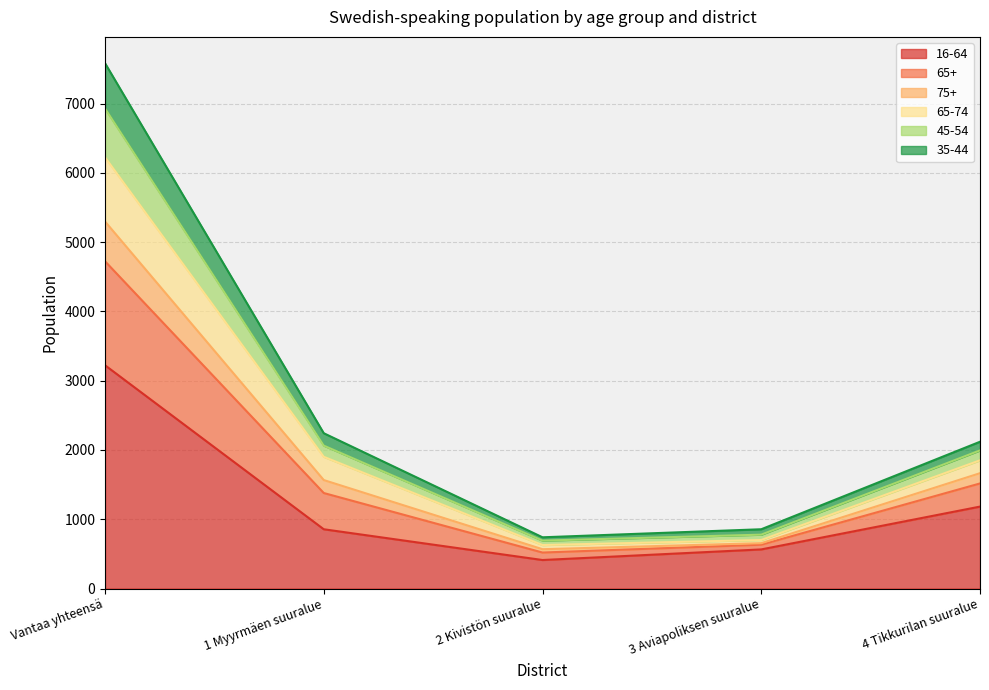

The 16-64 series shows 3223 at Vantaa yhteensä. True or false?

True